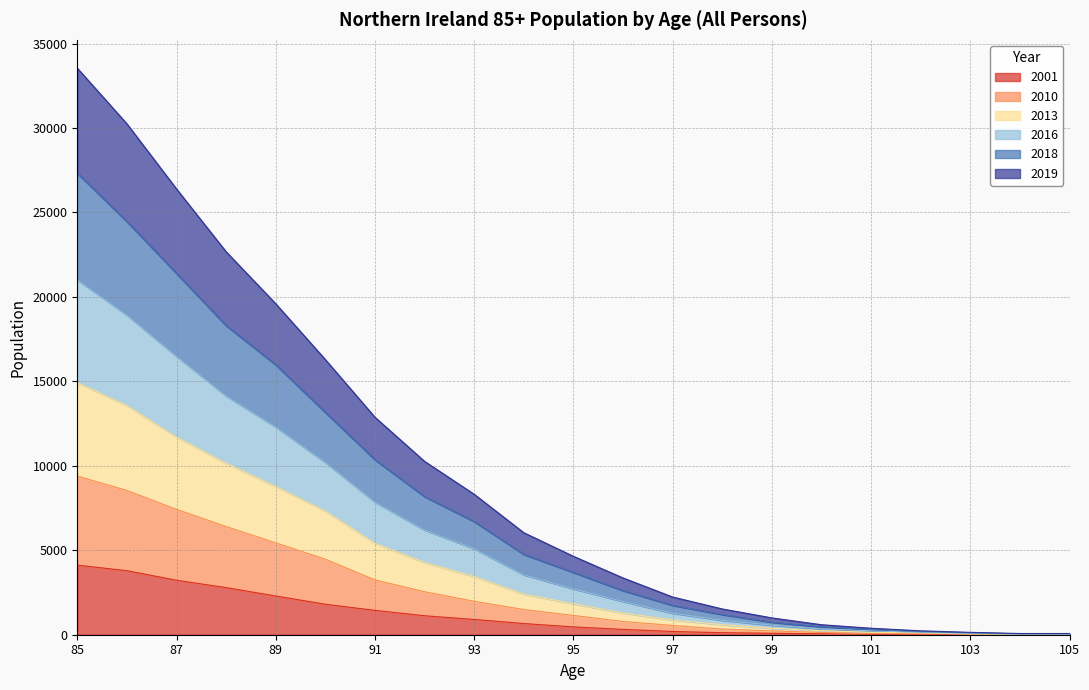

Which has a higher value, 89 or 85?

85